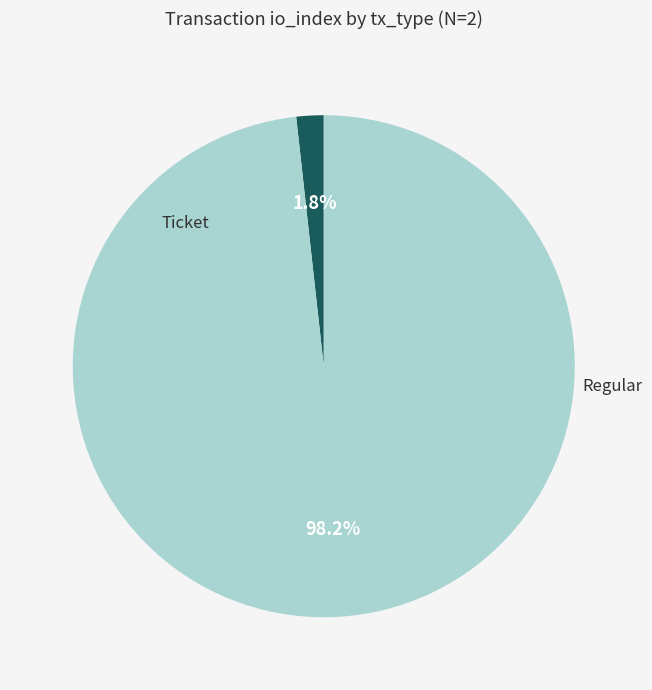

To the nearest percent, what is the difference between the largest and smallest slice percentages?

96%